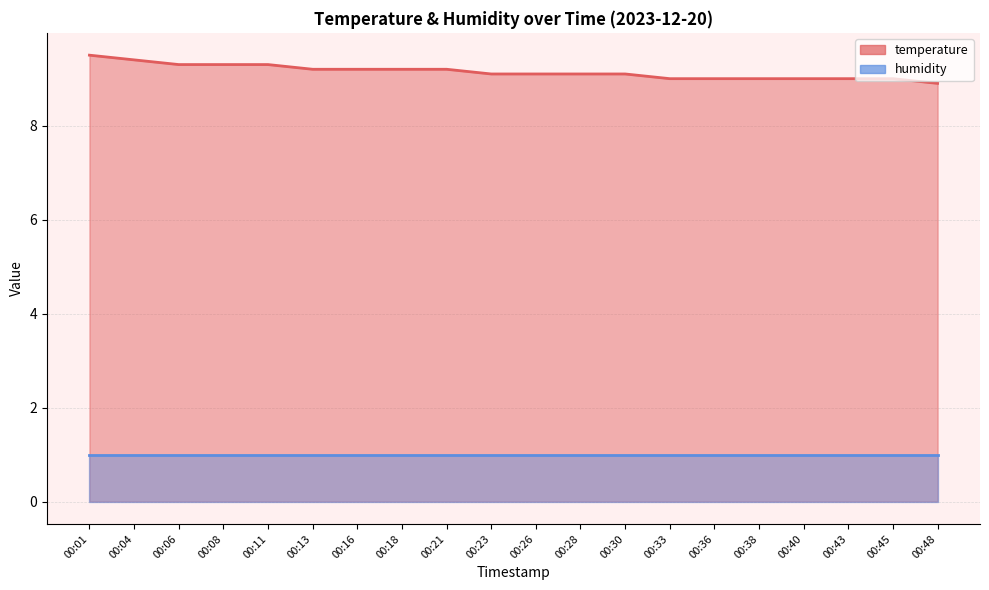

How many values are between 9 and 10?

19